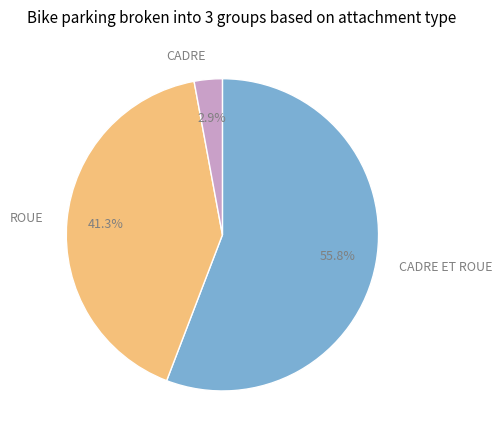

To the nearest percent, what portion does CADRE represent?

3%